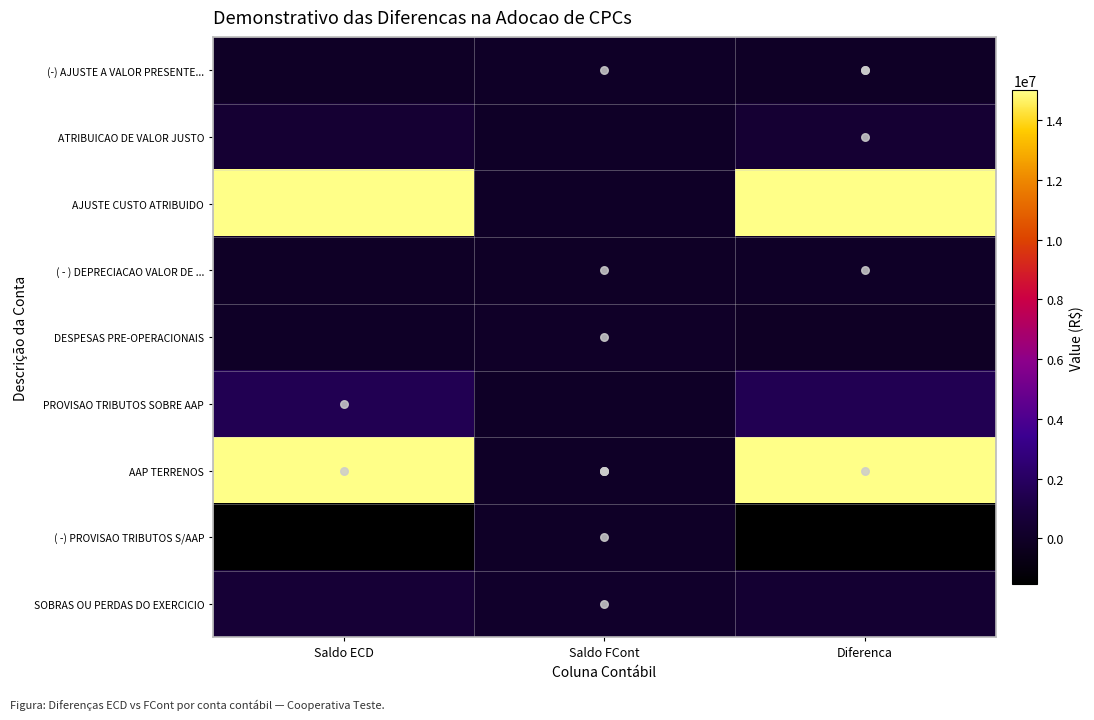

Between Saldo ECD and Diferenca, which series saw the biggest shift?

SOBRAS OU PERDAS DO EXERCICIO